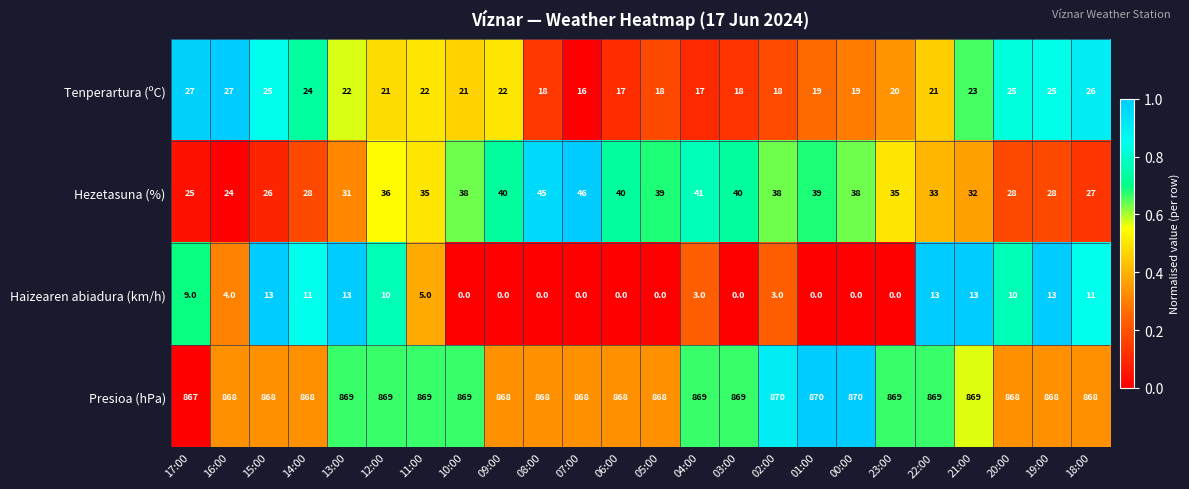

How many data points does each series have?

24